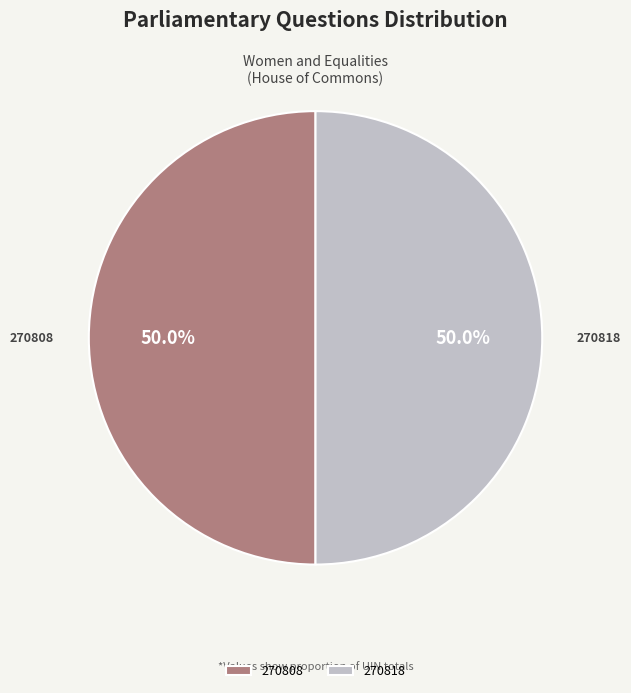

Is it true that 270818 is 50% of the pie?

True